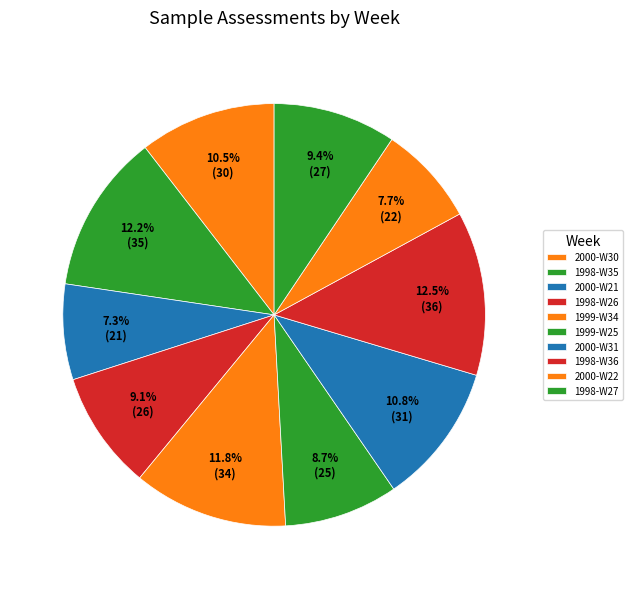

Combined, what portion of the pie is 1999-W34 and 1998-W27?

21.3%